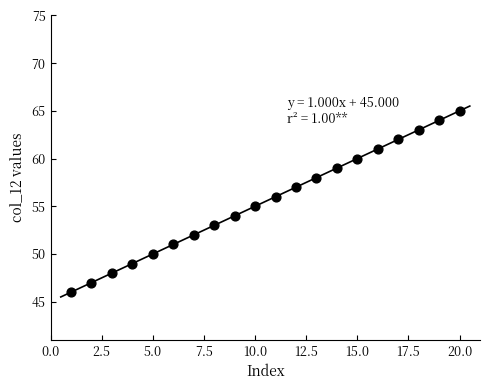

What is the range of X values (max minus min)?

19